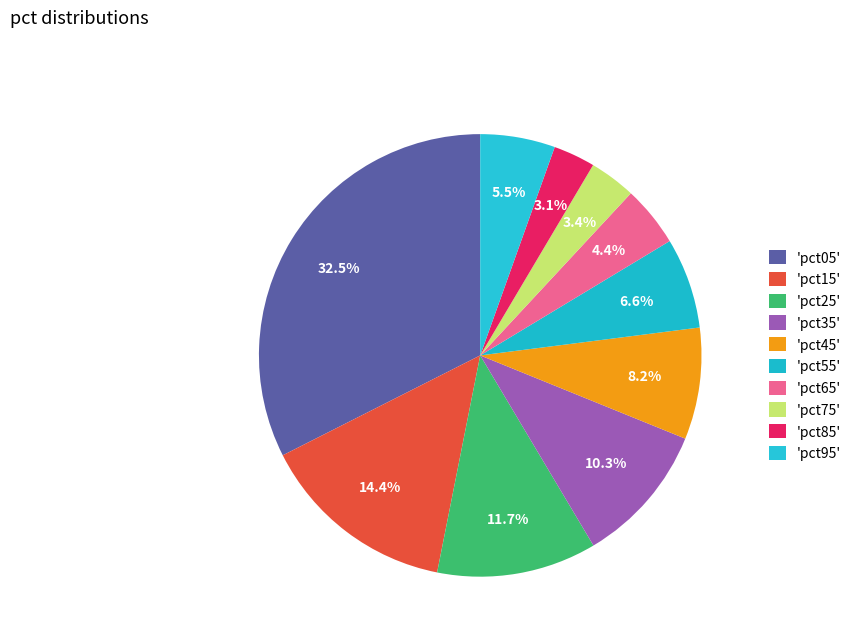

Is there any slice that represents more than half of the pie?

No